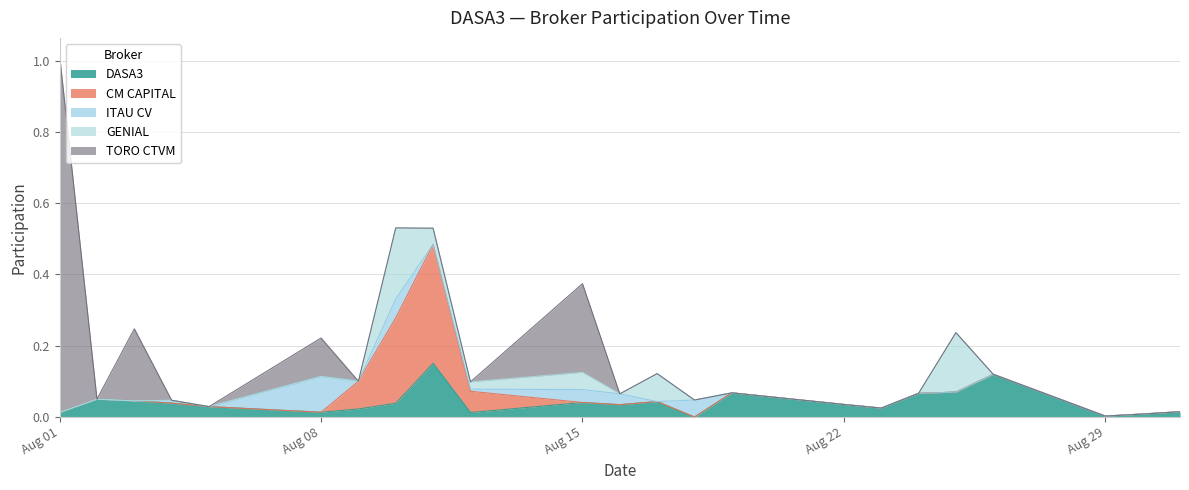

In CM CAPITAL, how many points are higher than both neighbors (excluding endpoints)?

1